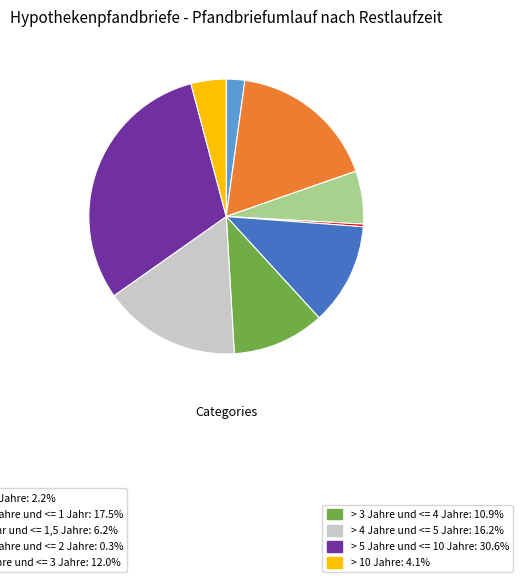

Does any single category account for the majority?

No